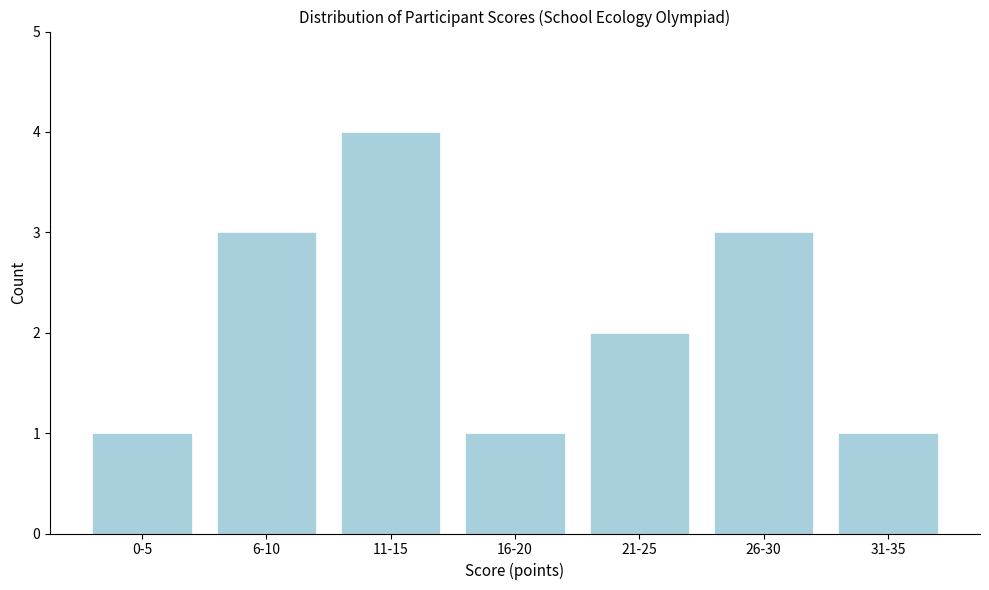

Reading left to right, list all the values displayed in this chart.

1	3	4	1	2	3	1